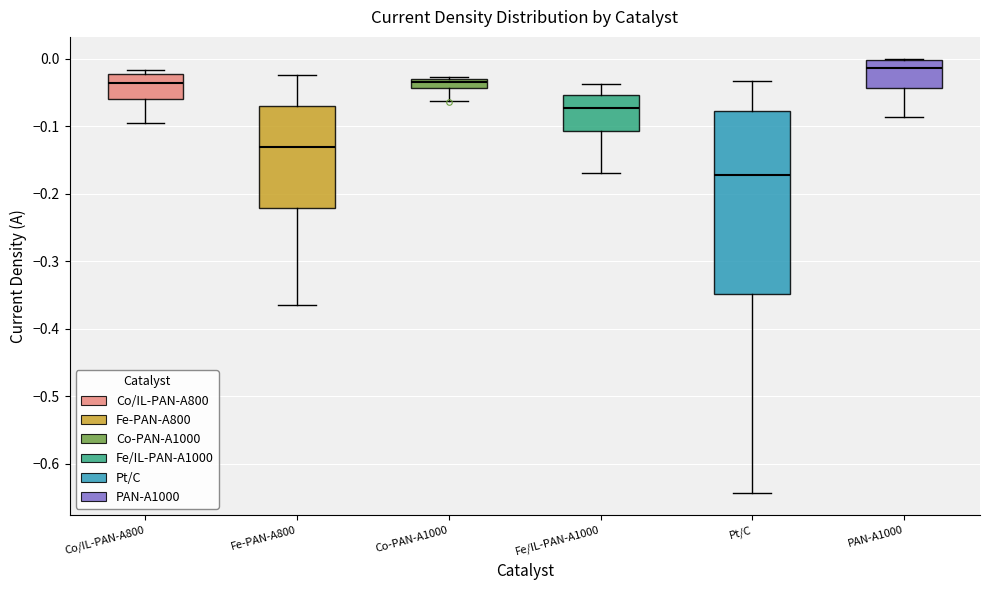

Which box is the tallest, from its lower edge to its upper edge?

Pt/C